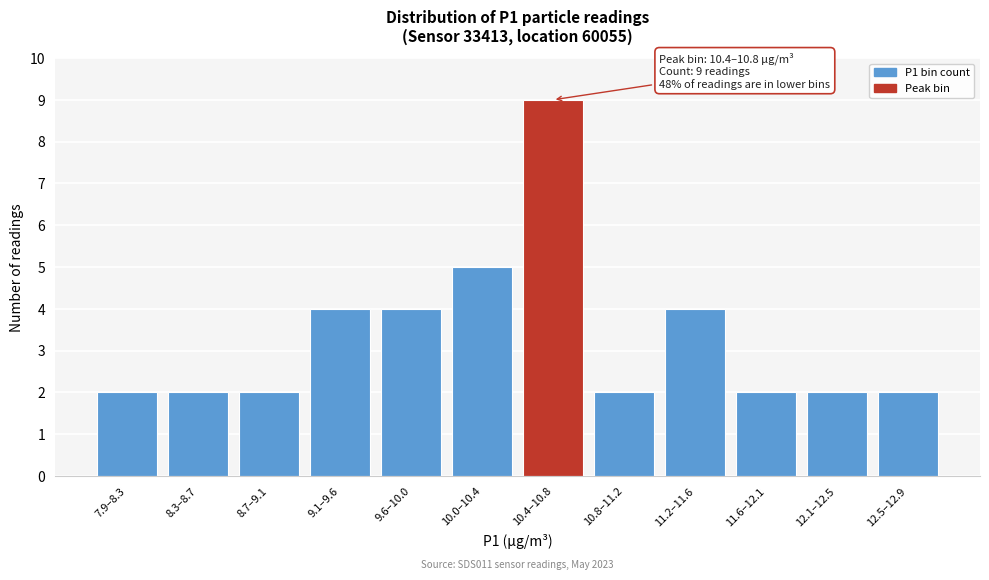

Reading left to right, extract all data points from this chart.

2	2	2	4	4	5	9	2	4	2	2	2